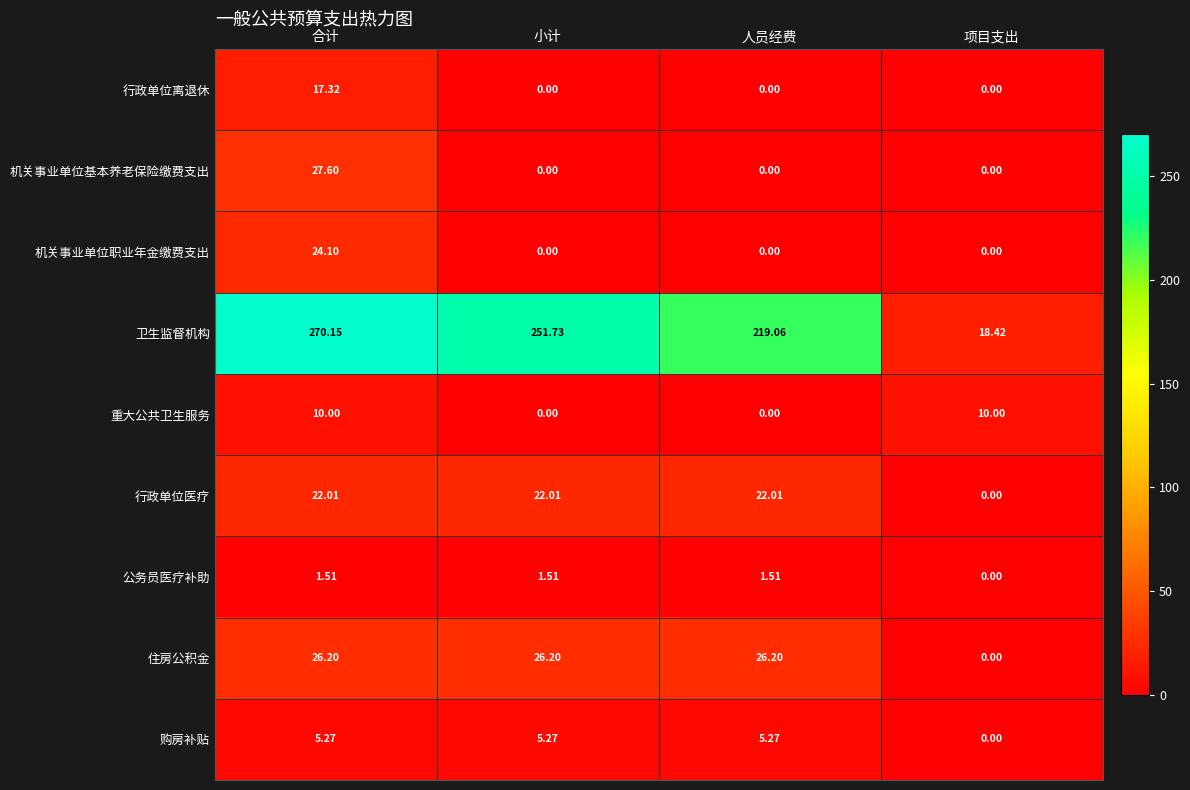

List the series in order of their peak value, highest first.

卫生监督机构, 机关事业单位基本养老保险缴费支出, 住房公积金, 机关事业单位职业年金缴费支出, 行政单位医疗, 行政单位离退休, 重大公共卫生服务, 购房补贴, 公务员医疗补助